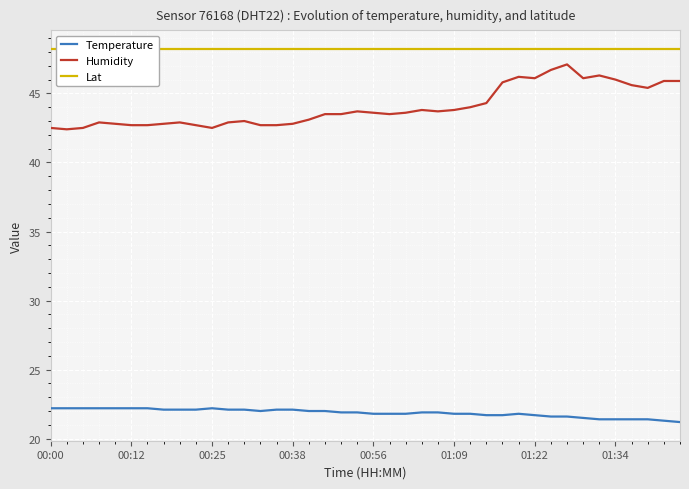

Is this an area chart (filled region under the line)?

No